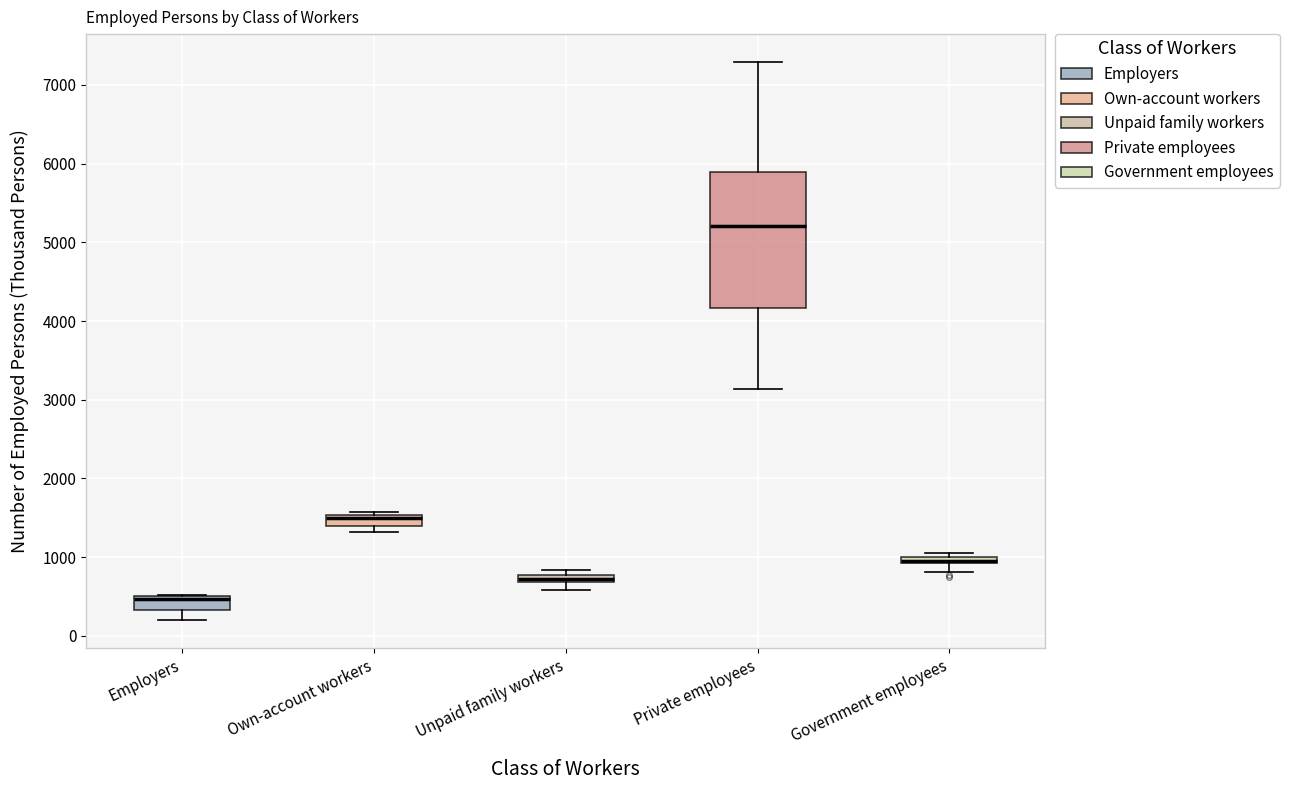

Where is the upper edge of the box for Government employees on the y-axis? The values are not printed on the chart, so give them approximately, as read against the axis.

1000